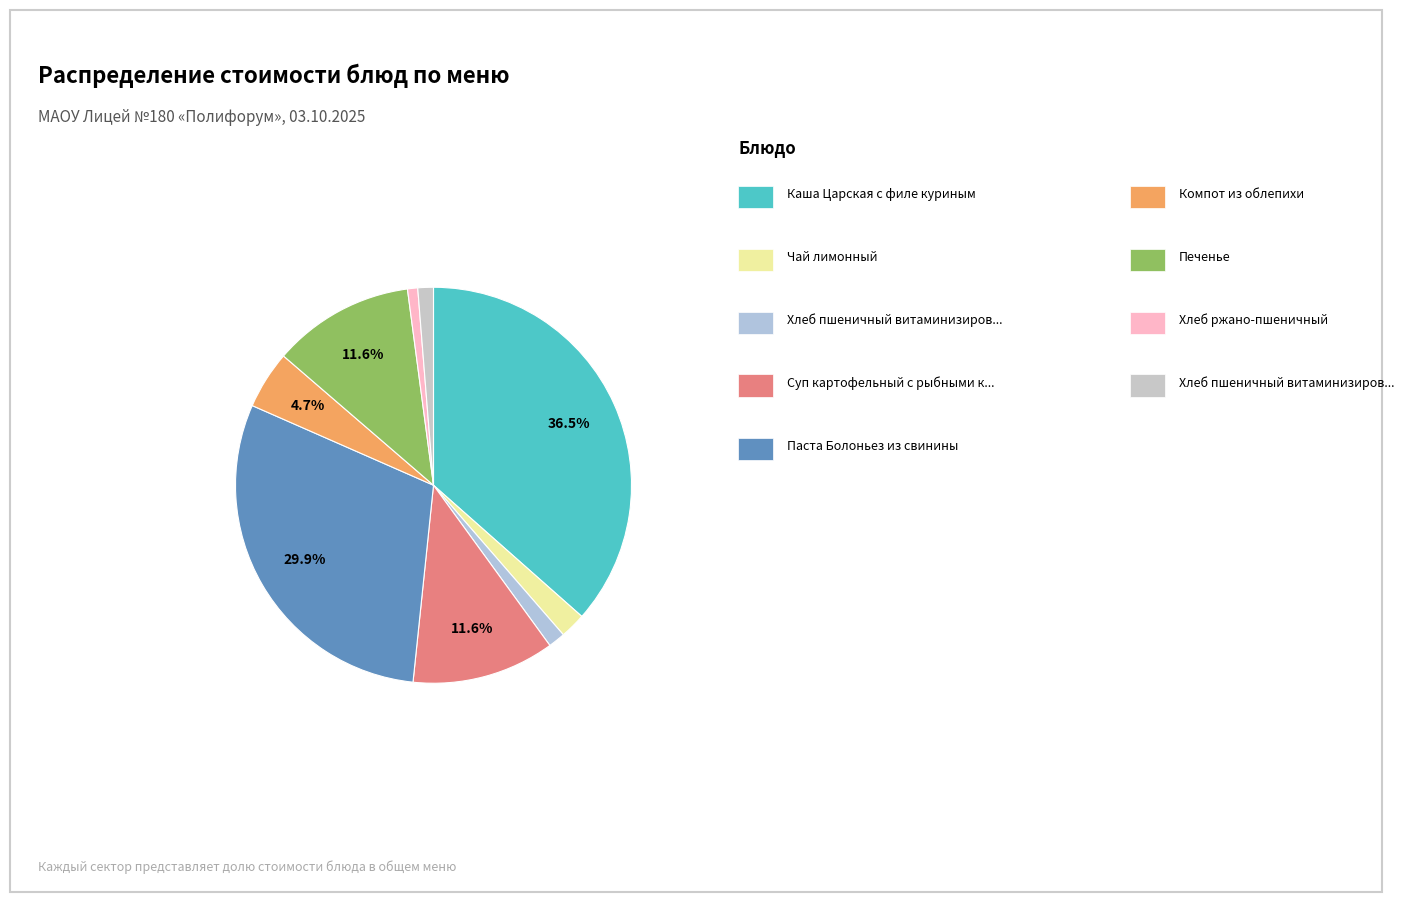

How many segments does this pie chart have?

9